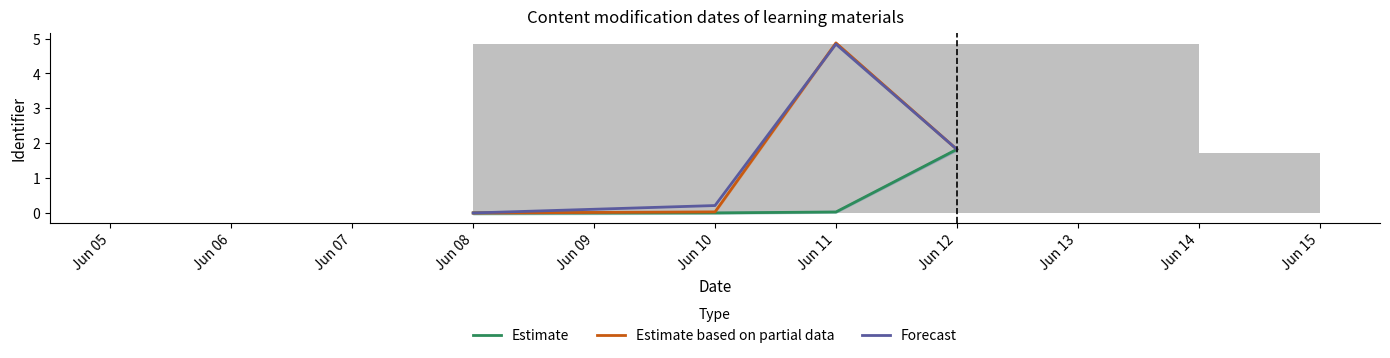

What are all the series names shown in the legend?

Estimate, Estimate based on partial data, Forecast